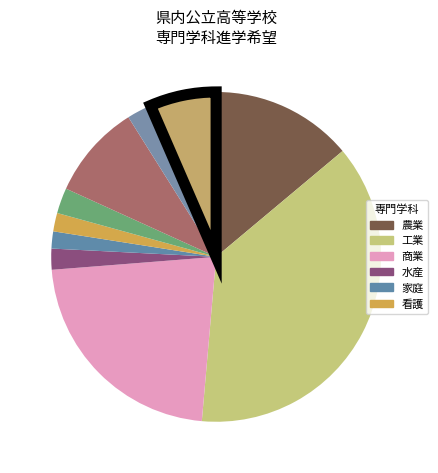

Which slice is the largest?

工業